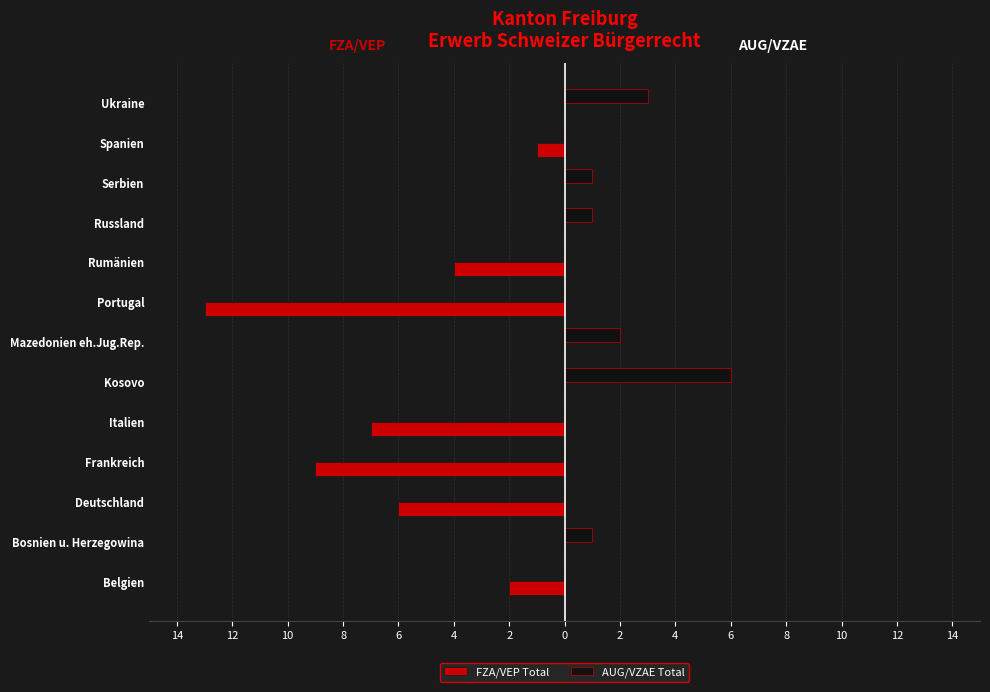

What are all the series names shown in the legend?

FZA/VEP Total, AUG/VZAE Total